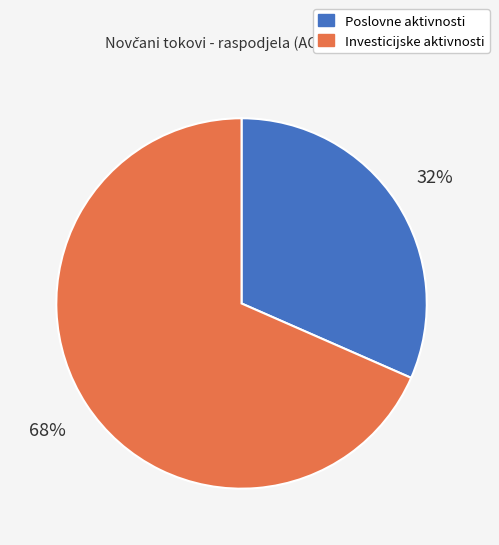

Is there a majority slice in this chart?

Yes